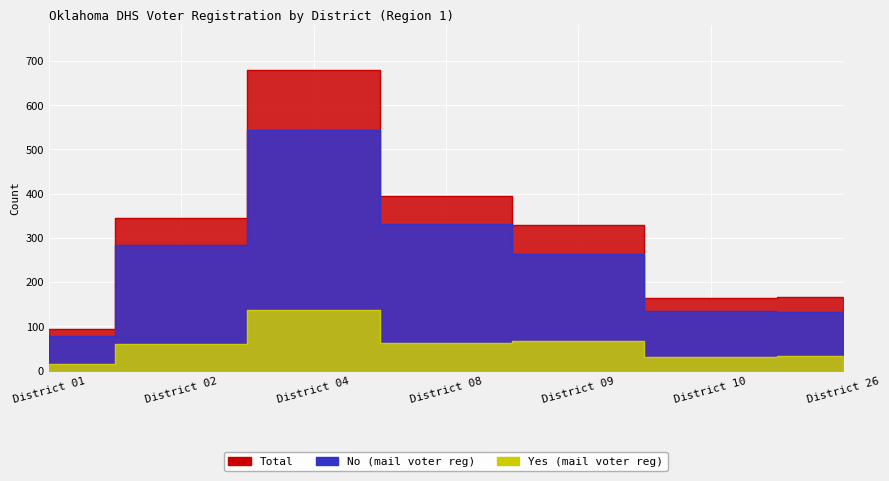

Reading left to right, transcribe all the data shown in this chart.

Total: District 01=94	District 02=346	District 04=679	District 08=394	District 09=330	District 10=164	District 26=167
No: District 01=79	District 02=285	District 04=543	District 08=332	District 09=263	District 10=134	District 26=133
Yes: District 01=15	District 02=61	District 04=136	District 08=62	District 09=67	District 10=30	District 26=34